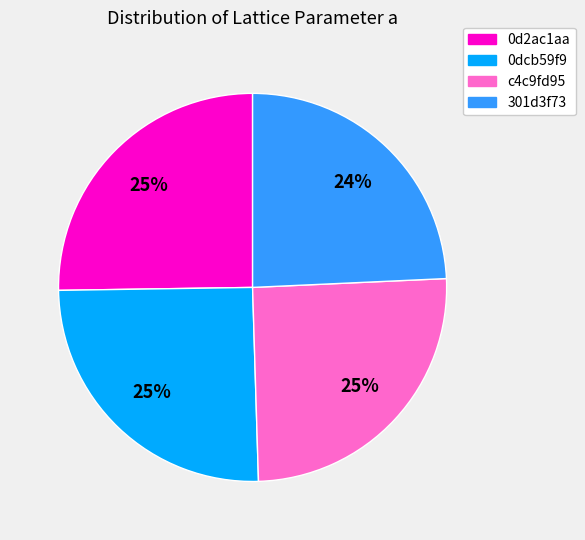

To the nearest percent, what is the average slice percentage?

25%